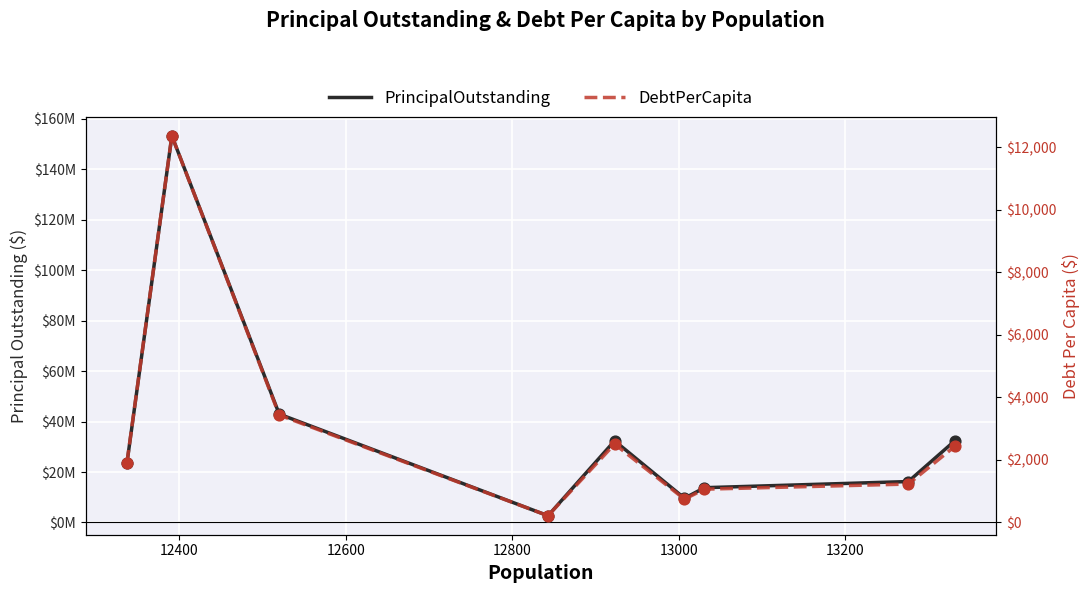

Which series contains the highest Y value?

PrincipalOutstanding